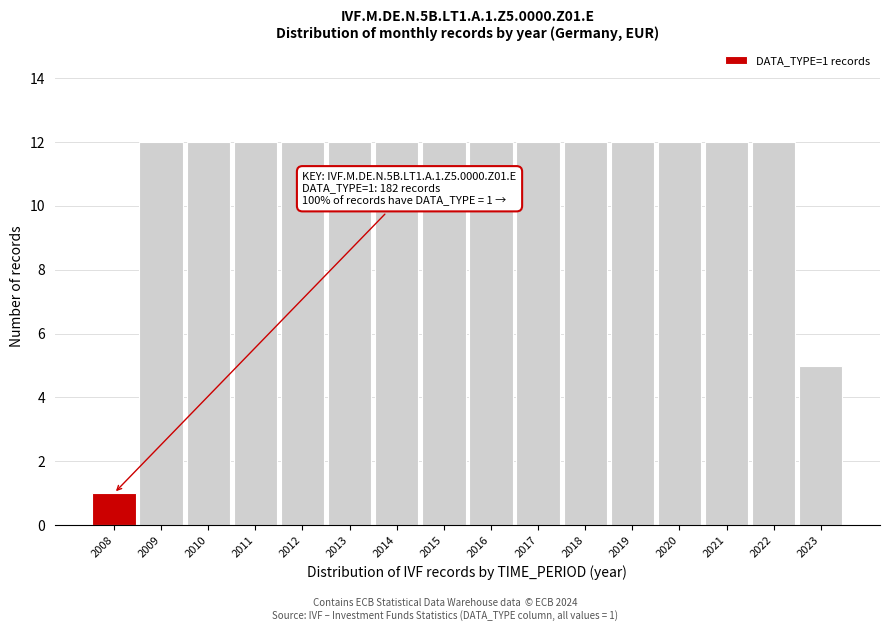

Reading left to right, extract all data points from this chart.

2008=1	2009=12	2010=12	2011=12	2012=12	2013=12	2014=12	2015=12	2016=12	2017=12	2018=12	2019=12	2020=12	2021=12	2022=12	2023=5